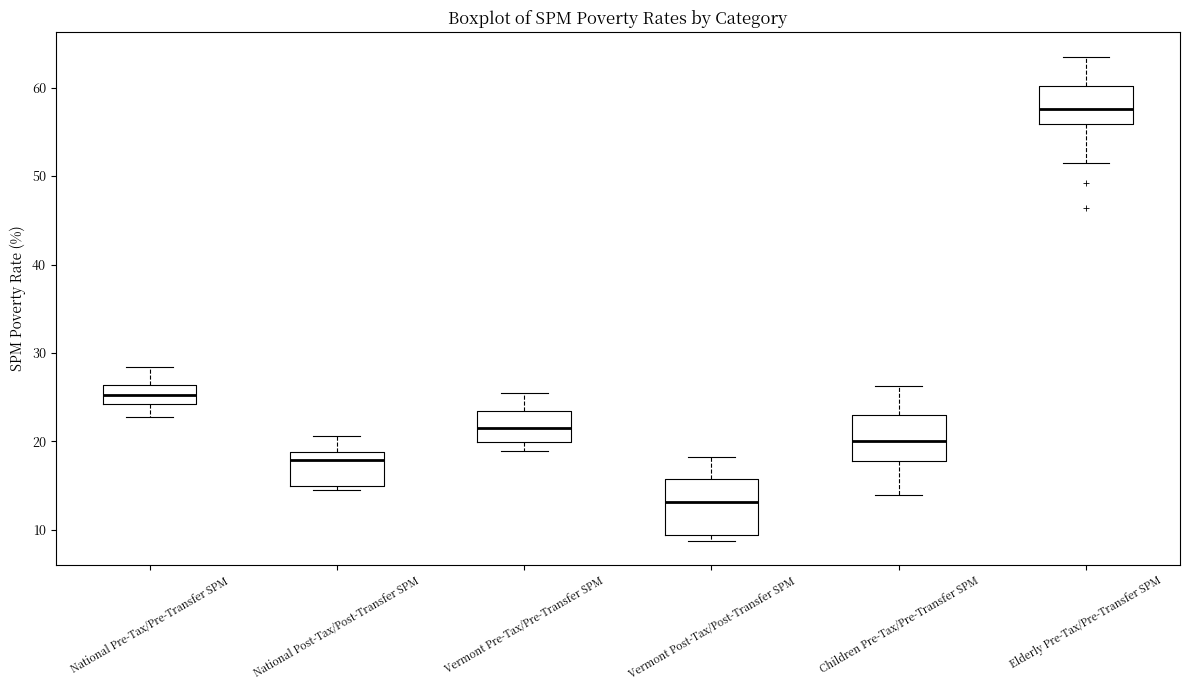

Comparing the boxes themselves (not the whiskers), which one is the tallest?

Vermont Post-Tax/Post-Transfer SPM